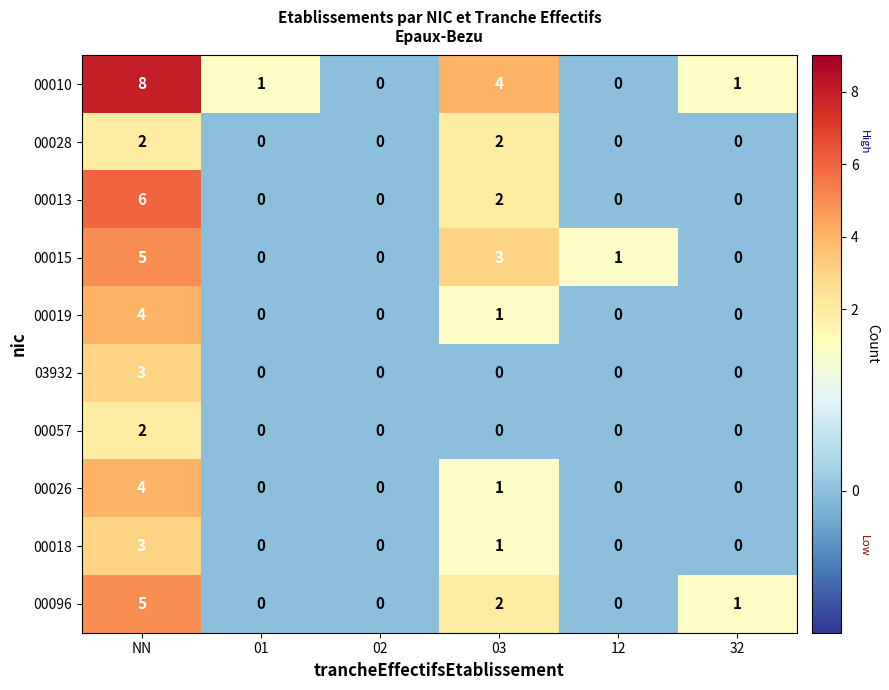

What is the maximum value for 00019?

4